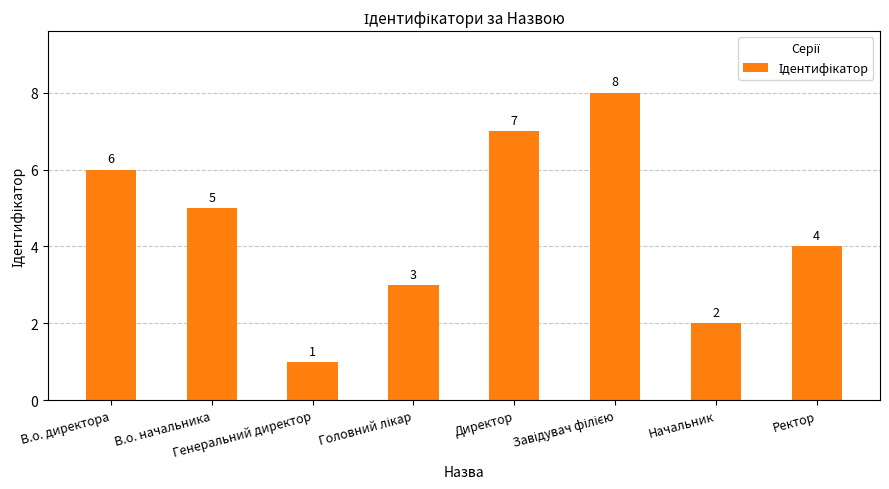

What is the ratio of the value at Генеральний директор to the value at В.о. начальника?

0.2